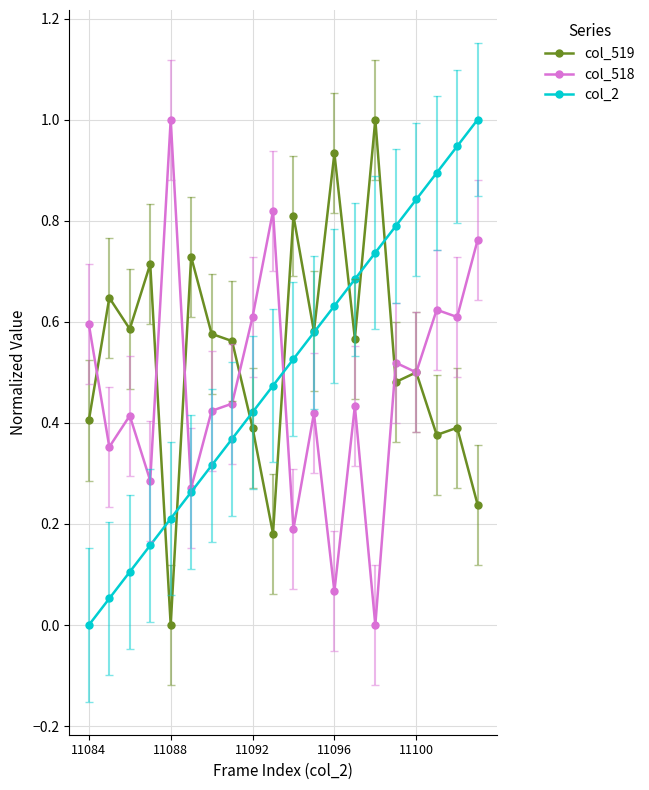

What is the greatest value displayed?

1.0